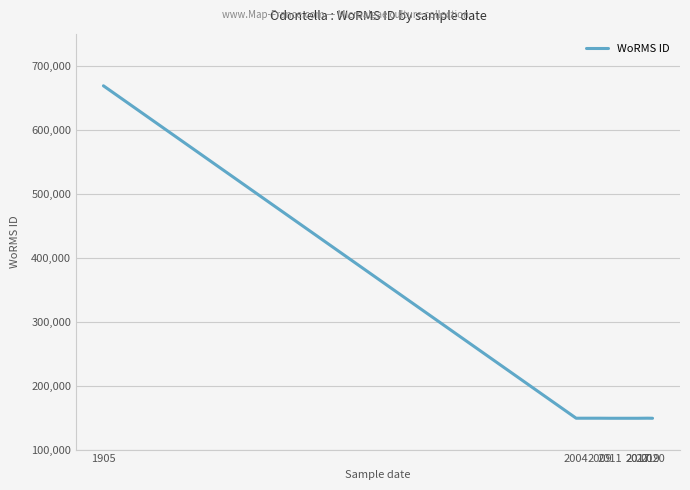

What is the value of the 6th point from the left?

148963